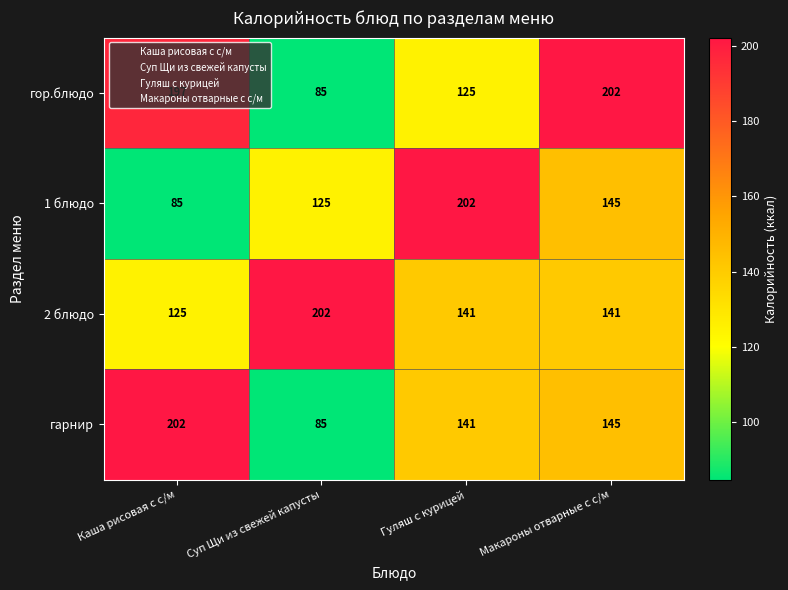

What is the sum of all 1 блюдо values?

557